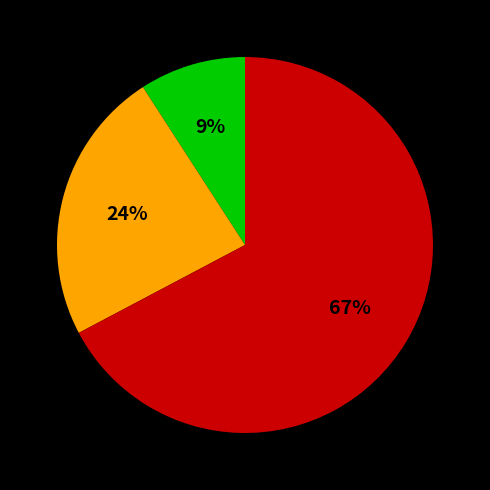

To the nearest percent, what is the difference between the largest and smallest slice percentages?

58%